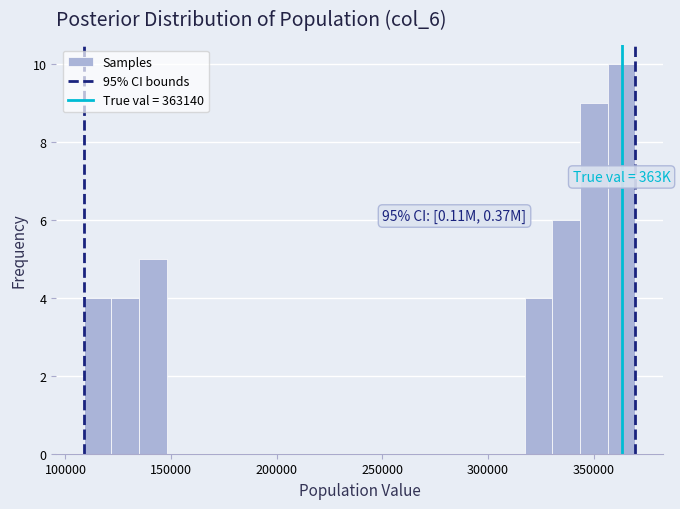

Read against the x-axis, roughly where is the centre of the tallest bar?

365000